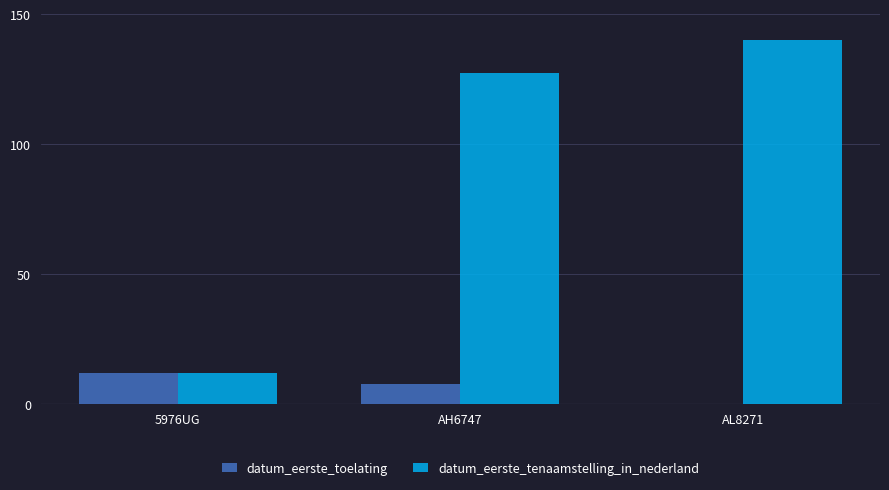

Is it true that datum_eerste_toelating equals 0.0 at AL8271?

True